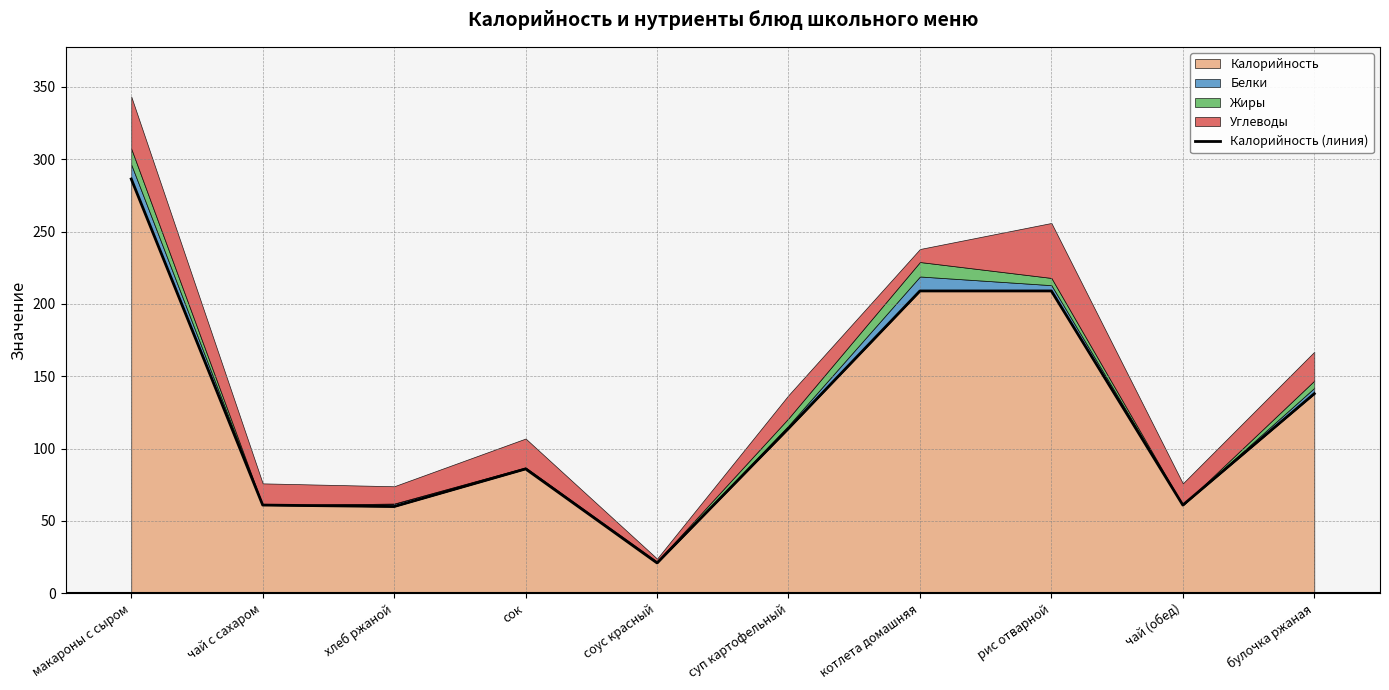

What is the value of the 8th point from the left?

209.0